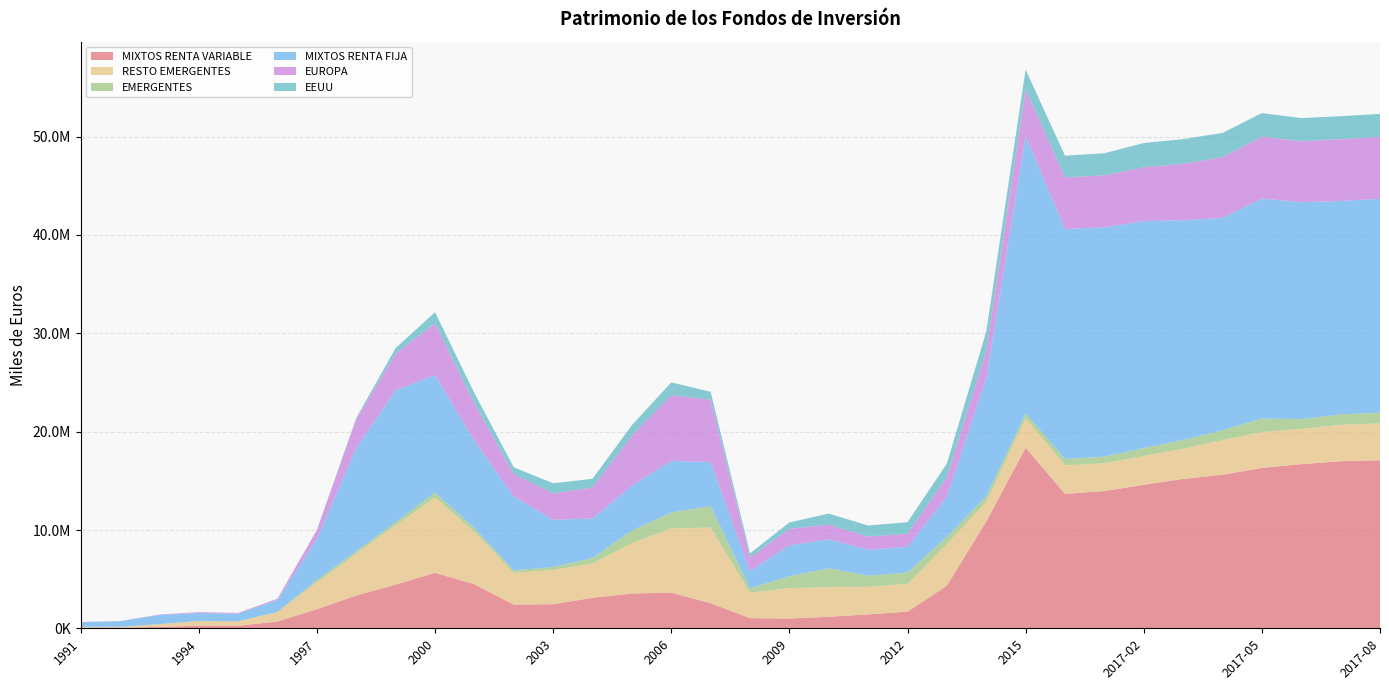

Reading left to right, transcribe all the data shown in this chart.

MIXTOS RENTA VARIABLE: 53135	58538	147560	278415	262214	701193	1952360	3339596	4453702	5647074	4486603	2410082	2461172	3111652	3541882	3638022	2554965	1039992	1002689	1178345	1423032	1696934	4343563	10864802	18362311	13673075	13962556	14595290	15194099	15614888	16312701	16697196	16987751	17093761
RESTO EMERGENTES: 101619	85000	265137	465962	445583	958907	2724852	4259301	6022475	7661923	5329825	3230167	3476644	3495689	5118339	6528324	7691630	2585725	3087436	3025019	2807158	2825425	4231277	1997220	3016867	2903879	2824237	2938381	3063155	3525256	3644025	3574212	3710486	3734110
EMERGENTES: 6585	9617	29309	19141	13528	19972	251126	241144	318773	505849	386579	252302	305402	537586	1281492	1610396	2179900	442141	1204240	1904652	1126084	1159339	711341	559269	480570	640692	672410	792605	889934	999471	1374082	1007871	1050257	1101102
MIXTOS RENTA FIJA: 470336	565388	915647	796733	769237	1188078	4153233	10518182	13416585	11938086	8886357	7532053	4793369	4026717	4568275	5249605	4478815	1754573	3162659	2951777	2639830	2607164	4091816	11995299	28220802	23381781	23315237	23068881	22348176	21588534	22371108	22038861	21705017	21736538
EUROPA: 14294	15888	50318	88792	77756	142783	880925	2899032	3709020	5268541	3787480	2260594	2688629	3149965	5071518	6673669	6342588	1384476	1658784	1486306	1343931	1326607	1999706	2800373	4719241	5245147	5275067	5474014	5742860	6162724	6291110	6200212	6287938	6305726
EEUU: 5492	7876	6026	3713	3161	11648	61149	138702	579884	1116353	1042110	690834	1030586	884968	1075423	1308339	801777	418444	651571	1124197	1116671	1172307	1387694	1959653	2002291	2212377	2250706	2471009	2498152	2475016	2390427	2354422	2323567	2327955